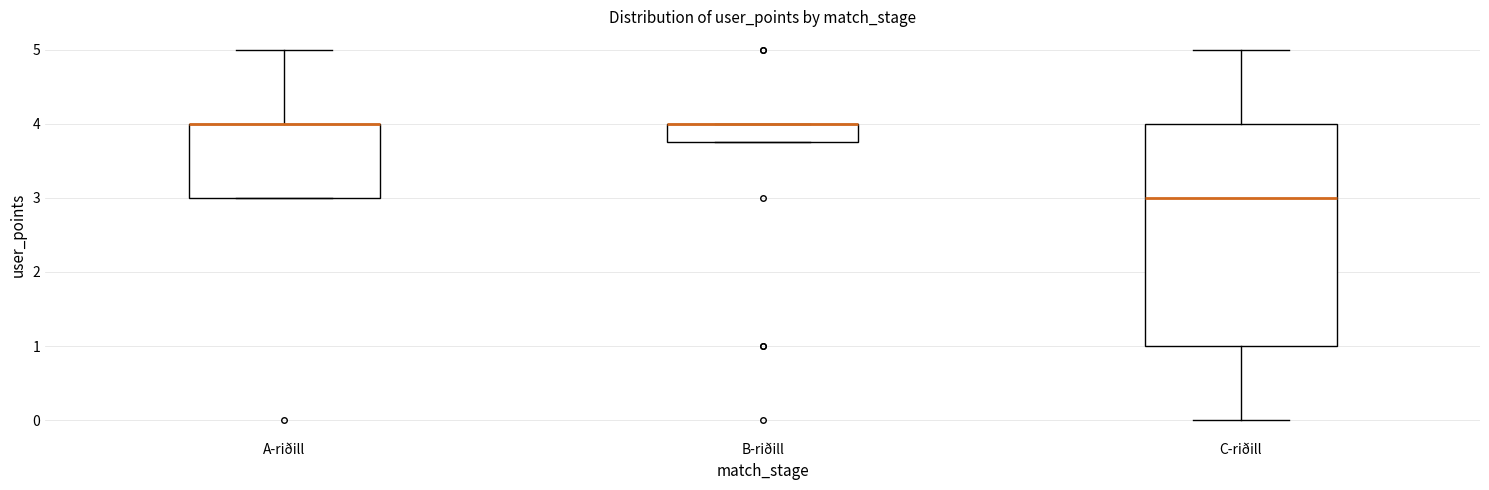

Reading left to right, transcribe this box plot: for each box, give where its median line is, the range the box spans, and where its two whiskers end, as read against the y-axis. The values are not printed on the chart, so give them approximately, as read against the axis.

A-riðill: median 4.0 (drawn on the box's upper edge), box 3.0 to 4.0, whiskers 3.0 to 5.0
B-riðill: median 4.0 (drawn on the box's upper edge), box 3.8 to 4.0, whiskers 3.8 to 4.0
C-riðill: median 3.0, box 1.0 to 4.0, whiskers 0.0 to 5.0